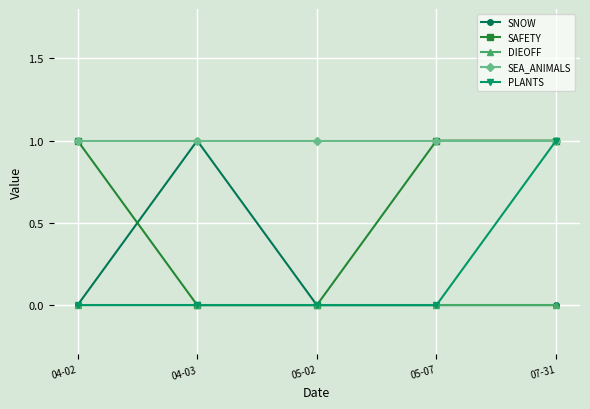

What is the lowest value of the SEA_ANIMALS series?

1